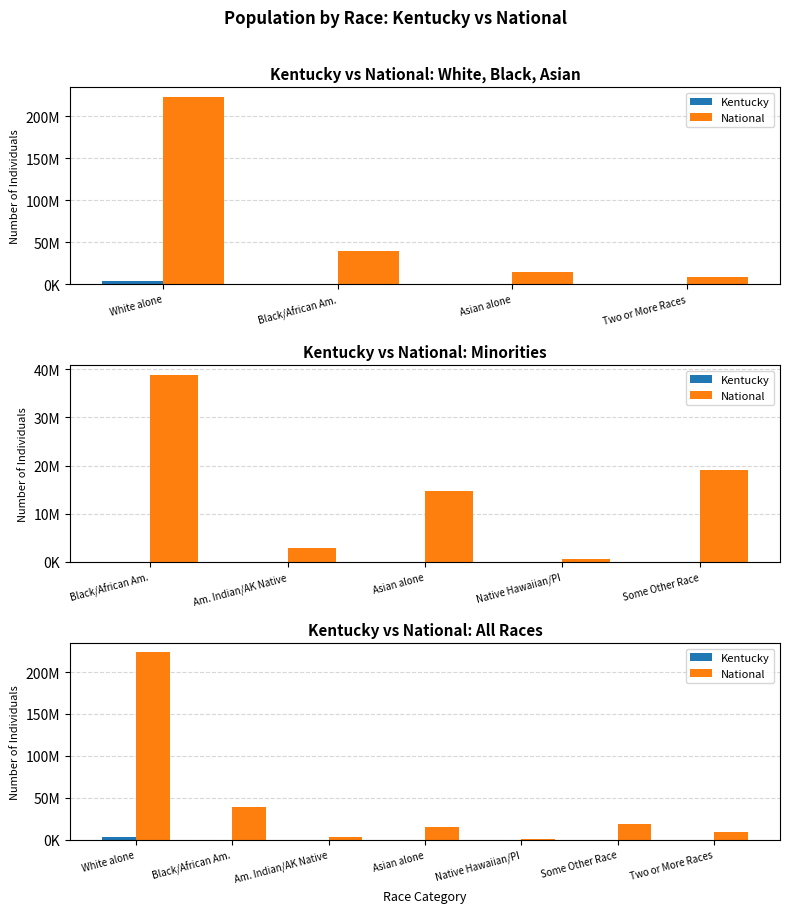

Which series changed the most between White alone and Two or More Races?

National